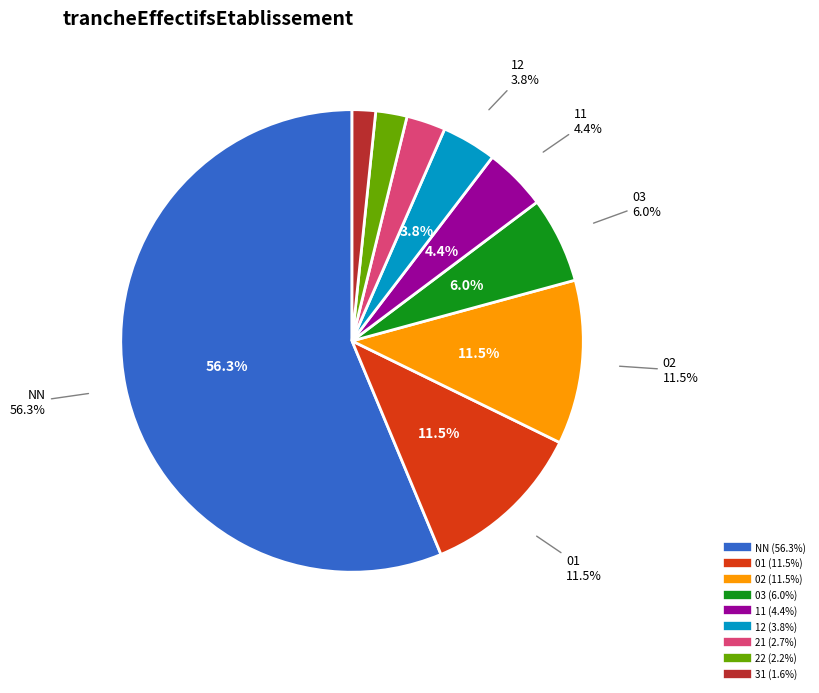

What is the largest slice in the pie chart?

NN